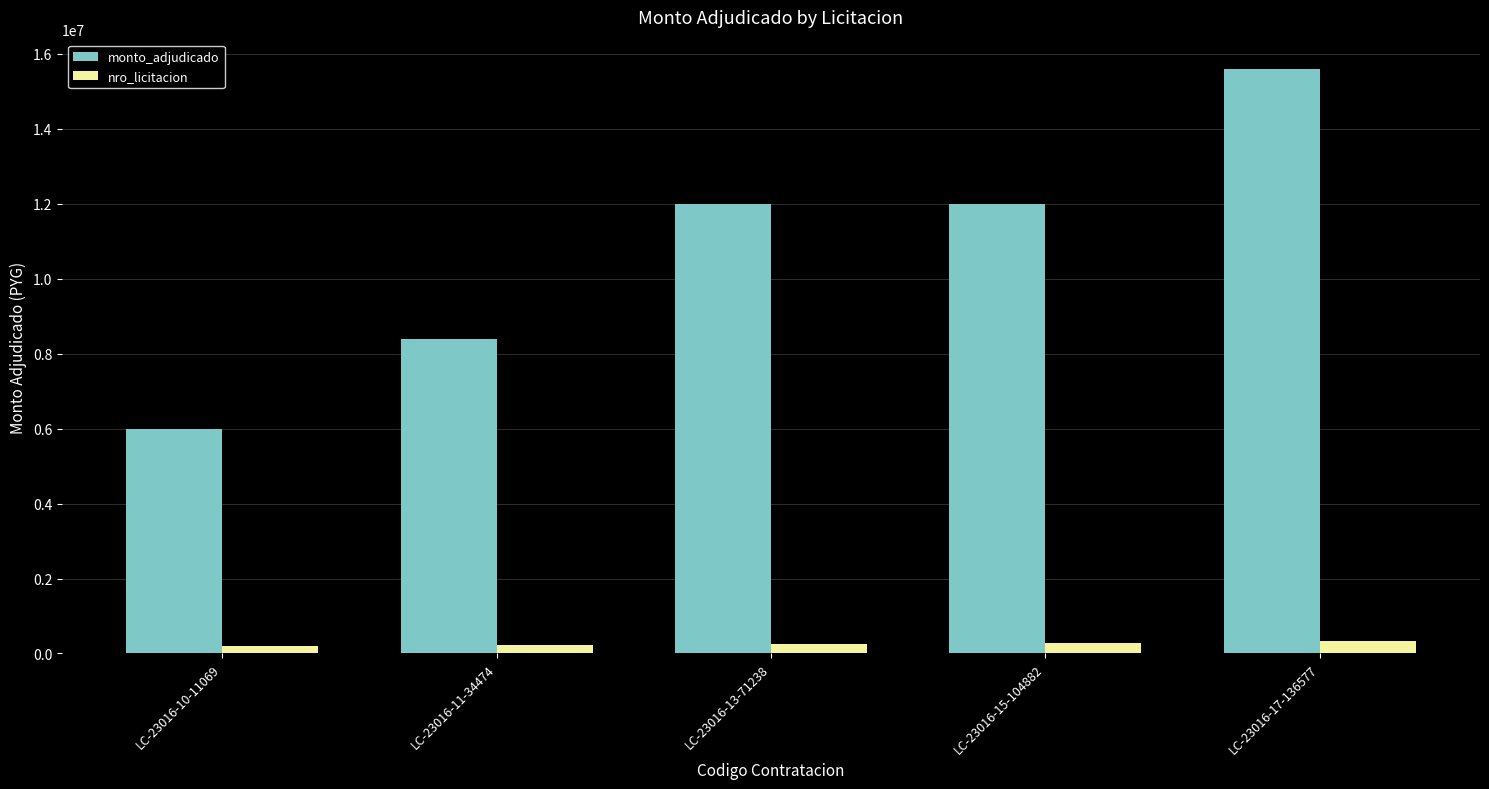

Rank the series by their maximum value, from lowest to highest.

nro_licitacion, monto_adjudicado